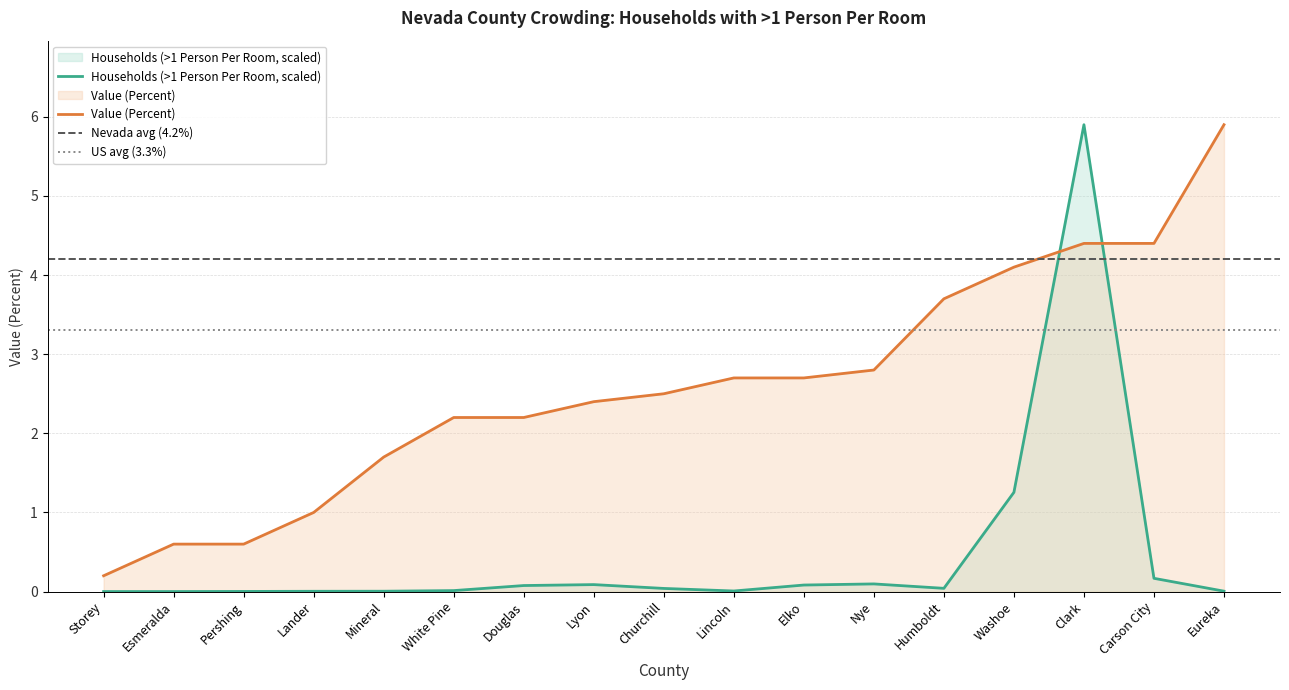

True or false: Value (Percent) has a value of 0.2 at Storey.

True